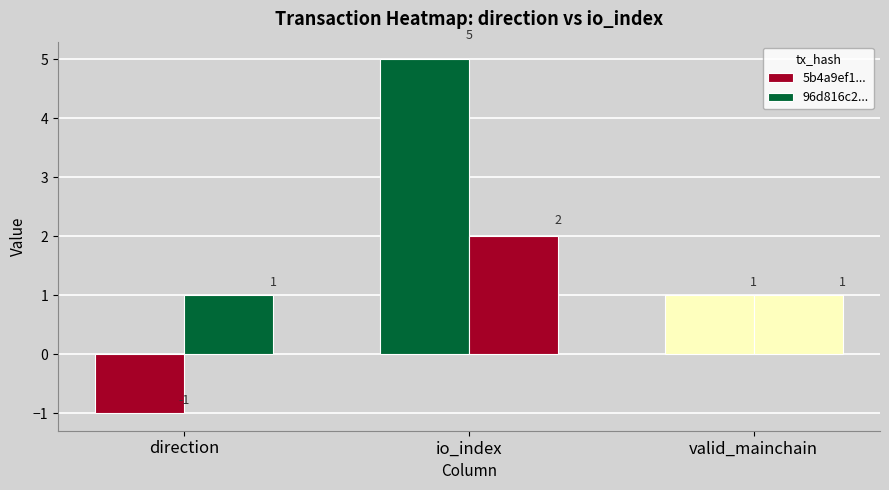

The 96d816c2... series shows 2 at direction. True or false?

False